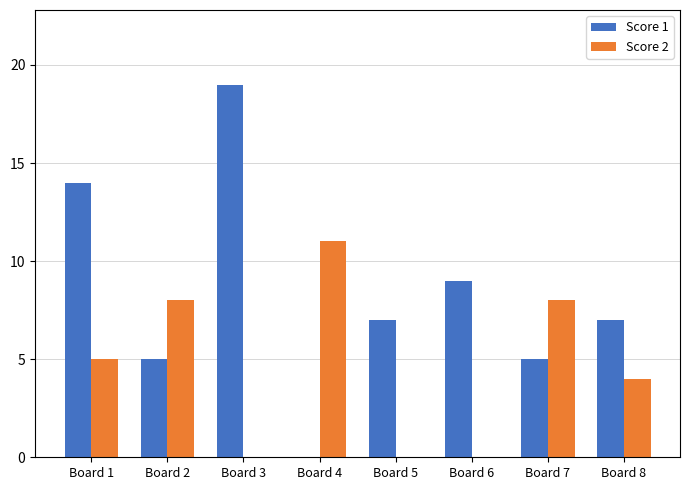

Which series has the largest total across all categories?

Score 1